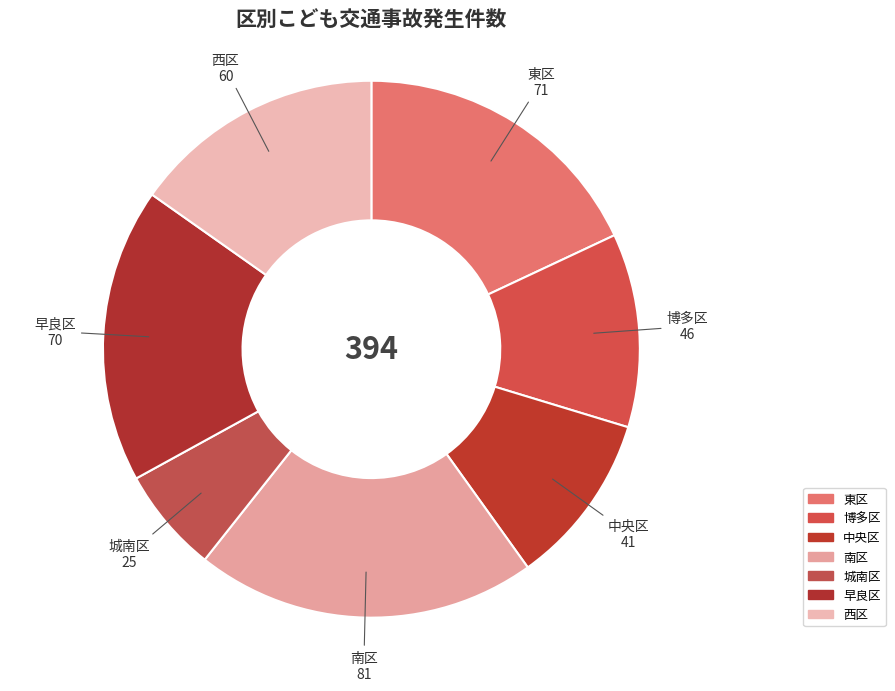

To the nearest percent, what is the combined percentage of 西区 and 城南区?

22%